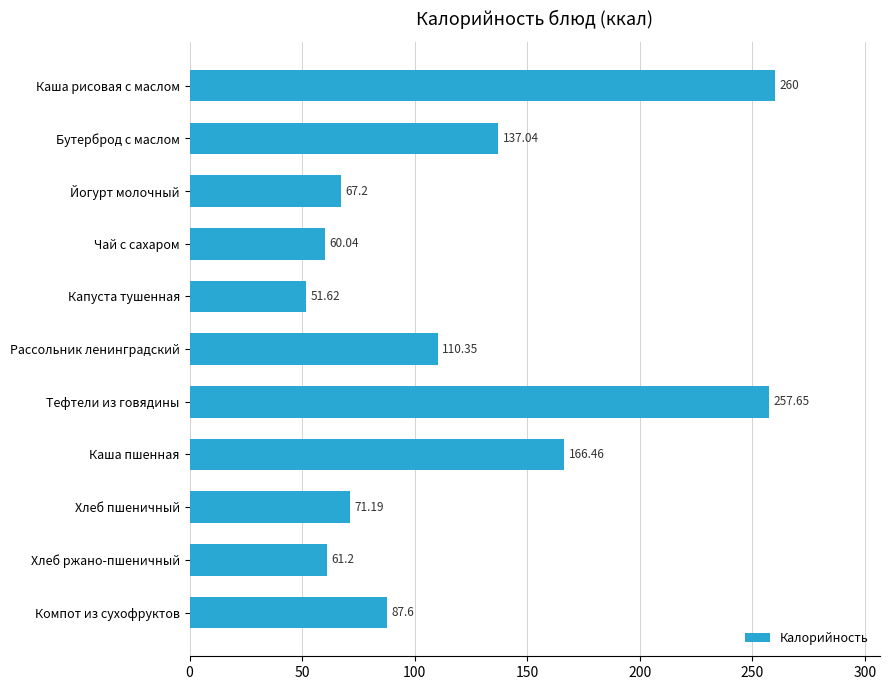

What is the difference between the values at Хлеб ржано-пшеничный and Капуста тушенная?

9.6